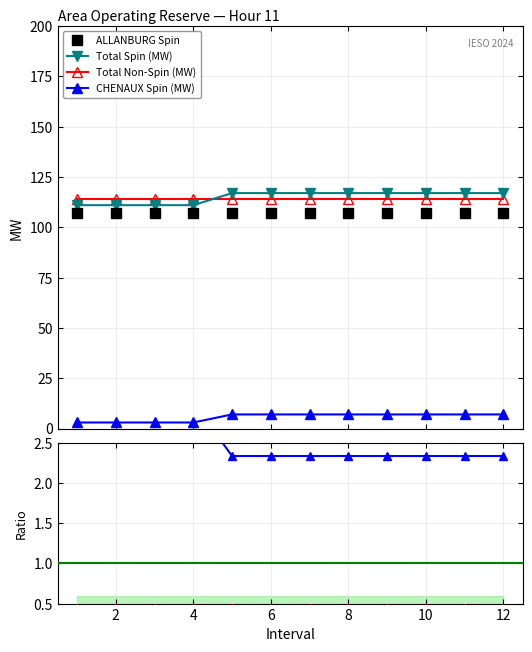

What is the value of the Scheduled 10-Min Spin (MW) point at the 9th from the left?

107